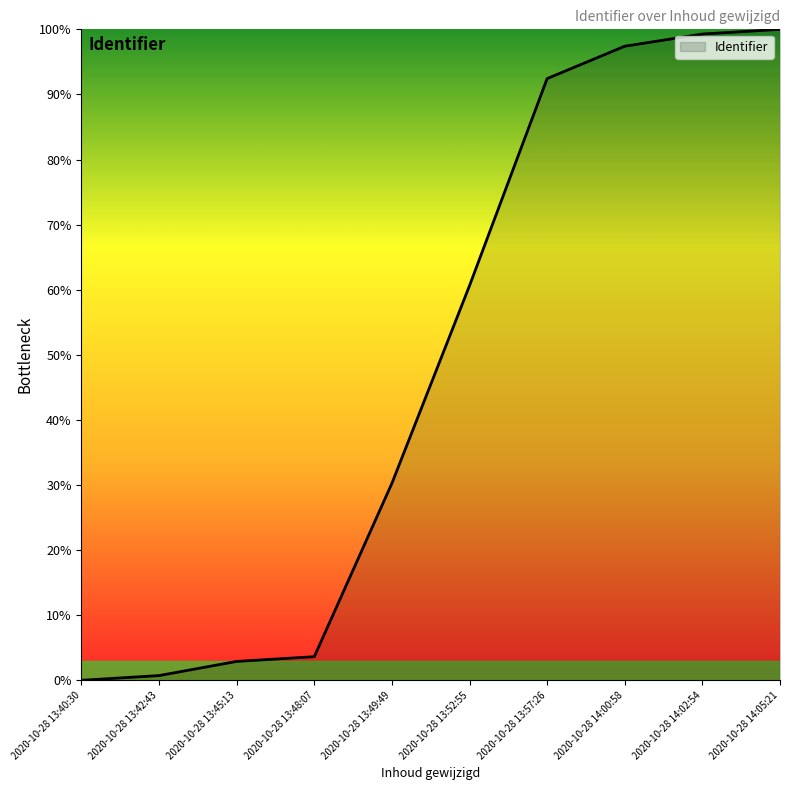

Where is the data nearest to the value 50?

2020-10-28 13:52:55